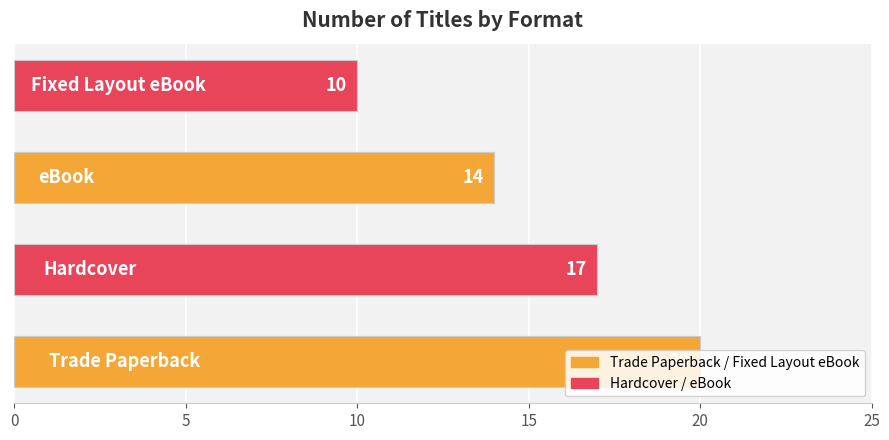

What is the average value?

15